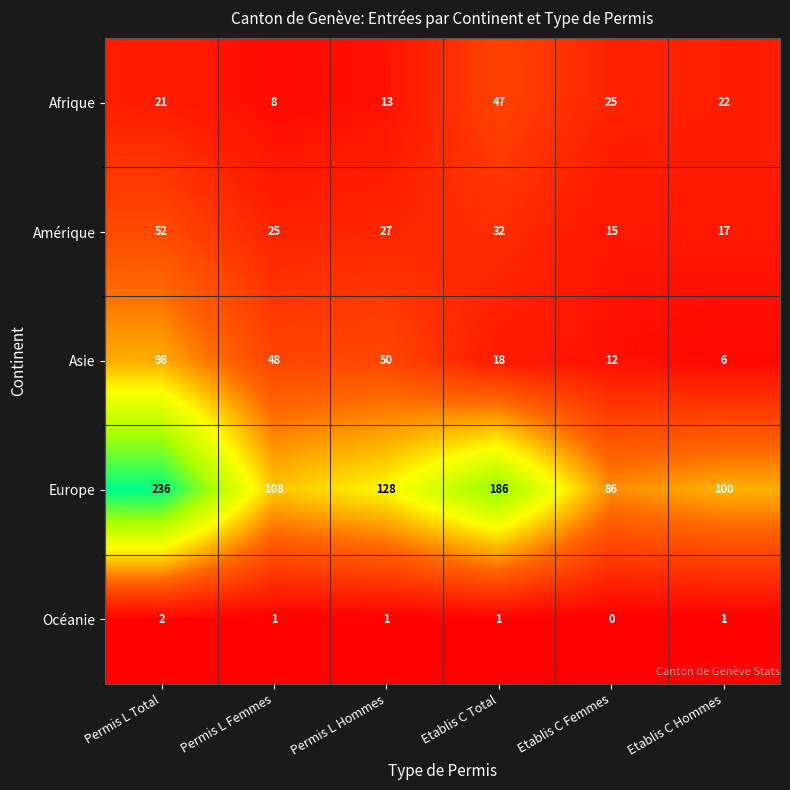

At which category is the sum across all series the highest?

Permis L Total